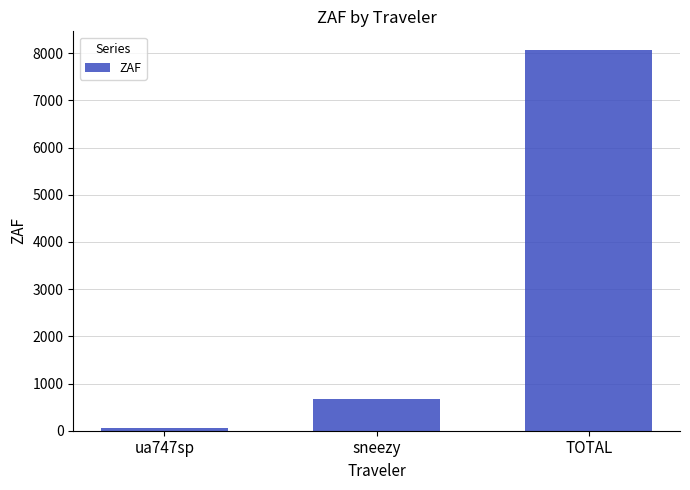

Is it true that the value at TOTAL is 8058.1?

True